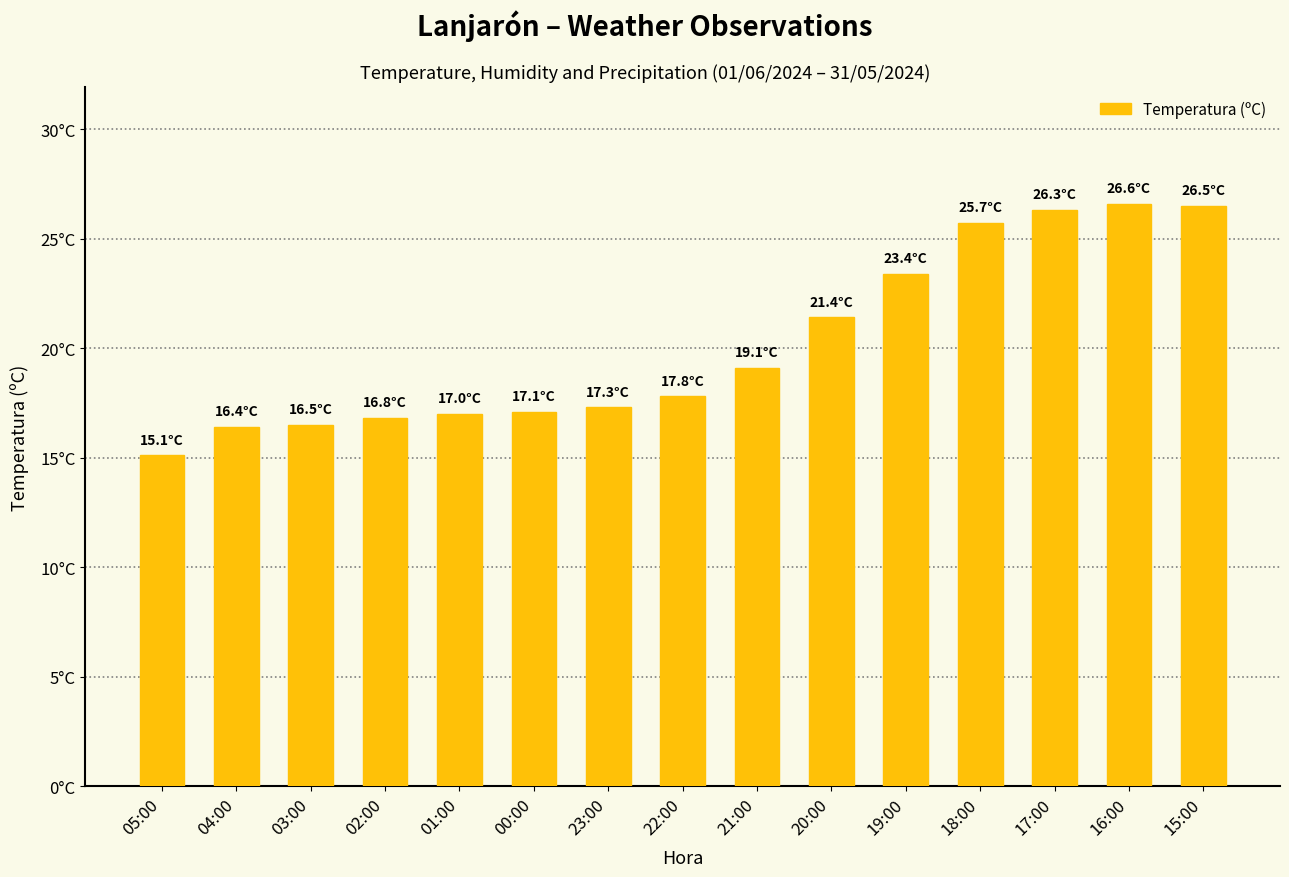

List the labels in order of value, smallest first.

05:00, 04:00, 03:00, 02:00, 01:00, 00:00, 23:00, 22:00, 21:00, 20:00, 19:00, 18:00, 17:00, 15:00, 16:00